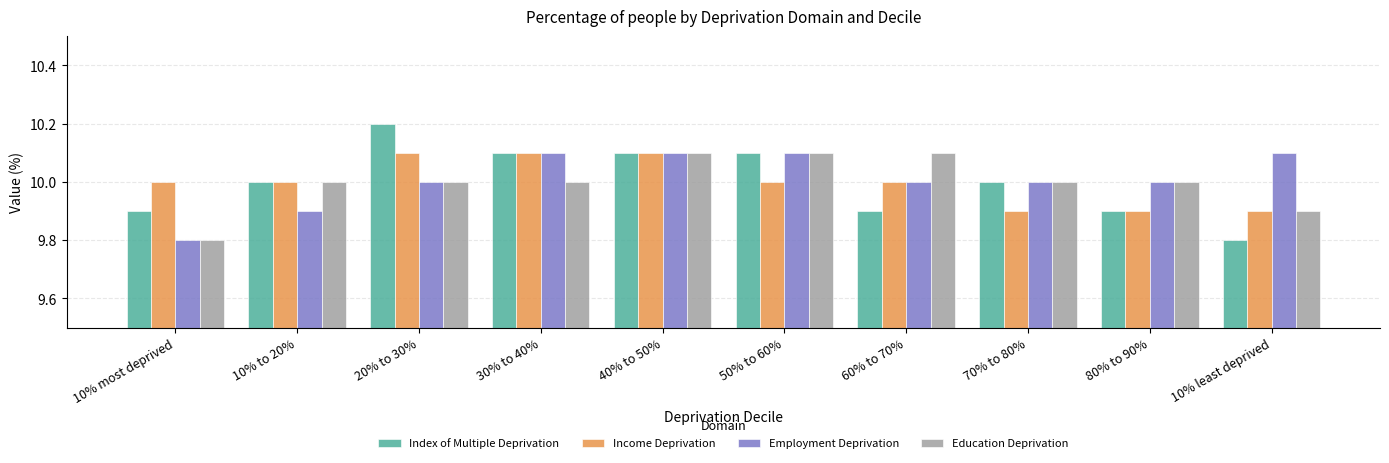

What position from the left is 10% least deprived?

10